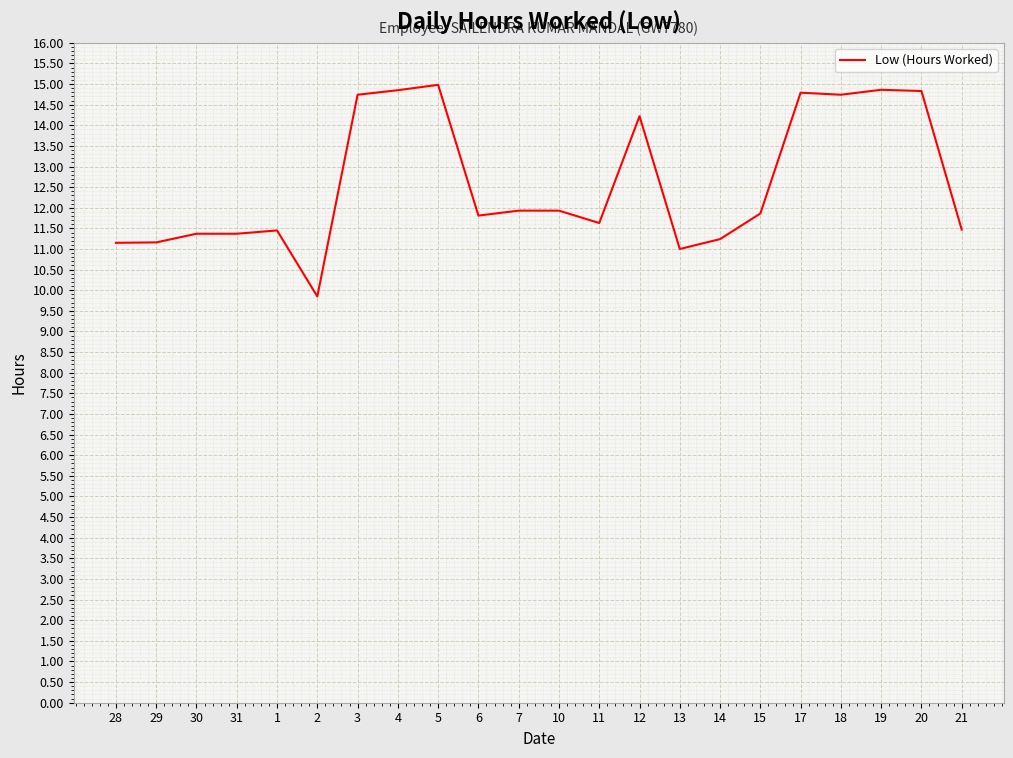

What is the maximum value shown in the chart?

15.0